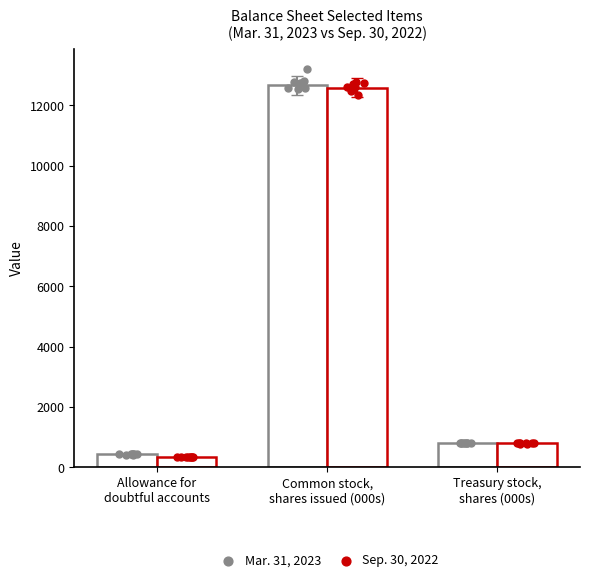

Which series reaches the minimum Y coordinate?

Sep. 30, 2022